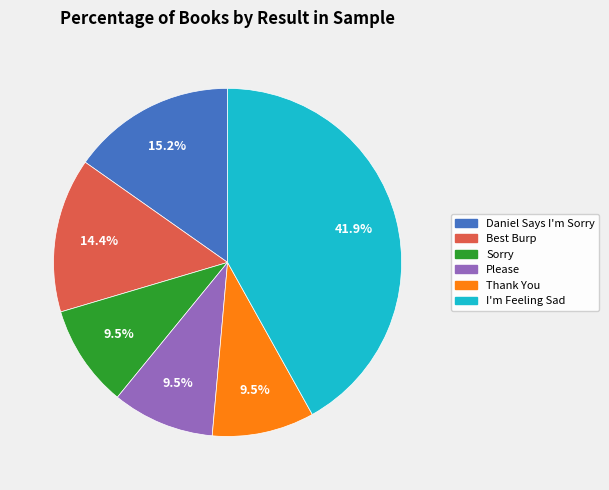

Is Please the majority of the pie?

No